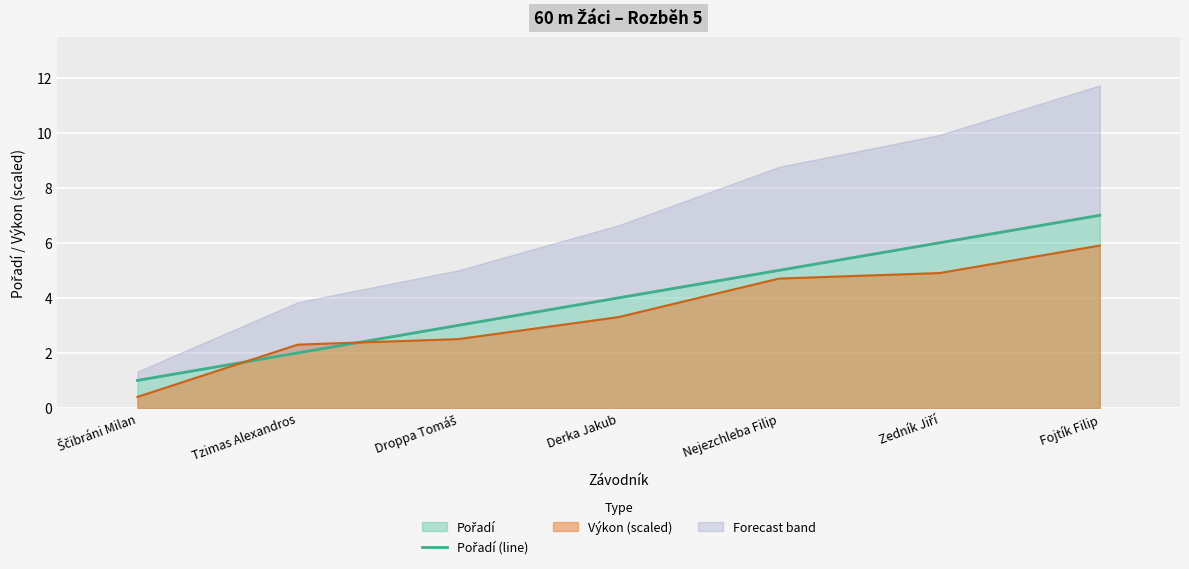

Does the chart display data point markers on the line(s)?

No